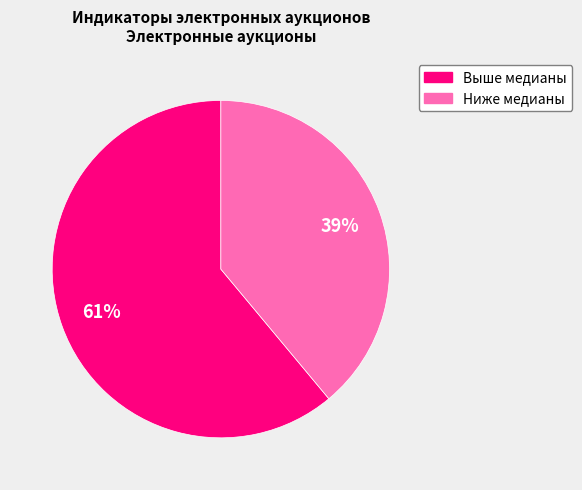

How many slices are in this pie chart?

2